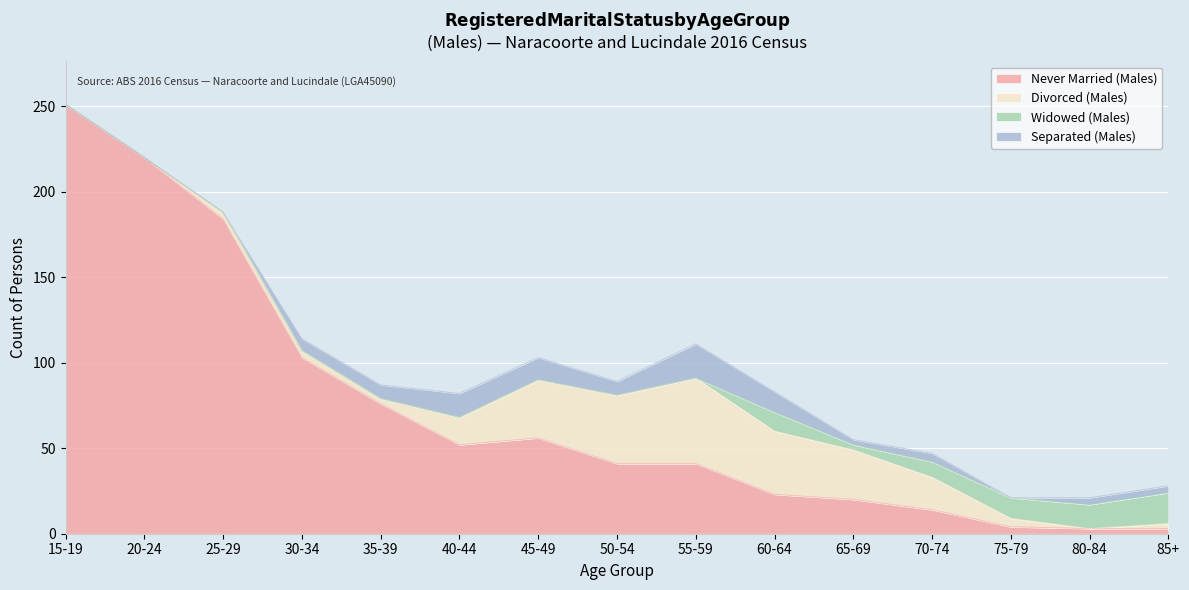

Is the value of Divorced (Males) at 20-24 greater than the value of Widowed (Males) at 15-19?

No